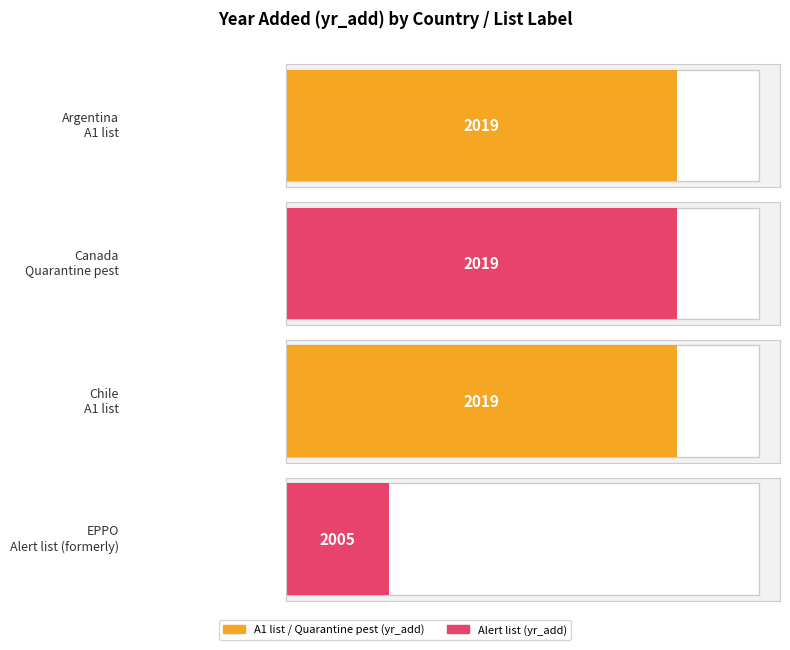

Is it true that the value at A1 list is 2019?

True